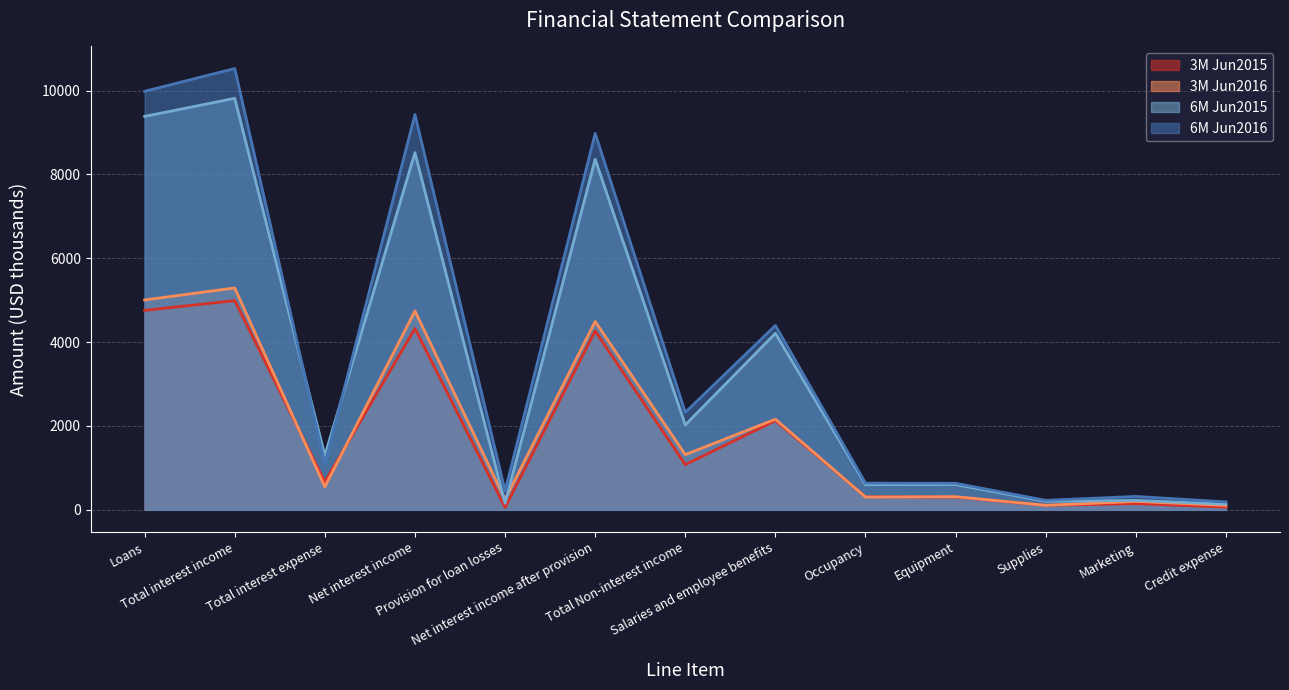

True or false: 3M Jun2016 and 6M Jun2016 intersect in this chart.

False